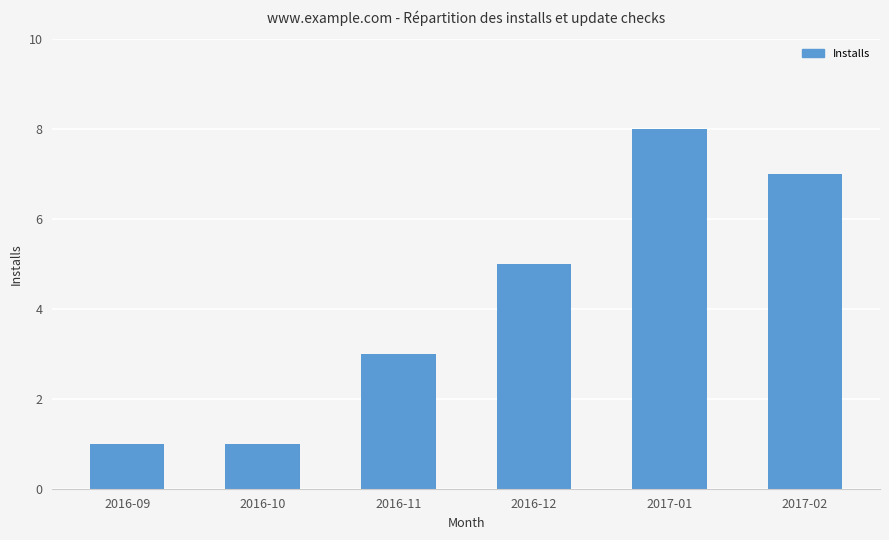

The chart shows a value of 3 at 2016-12. True or false?

False